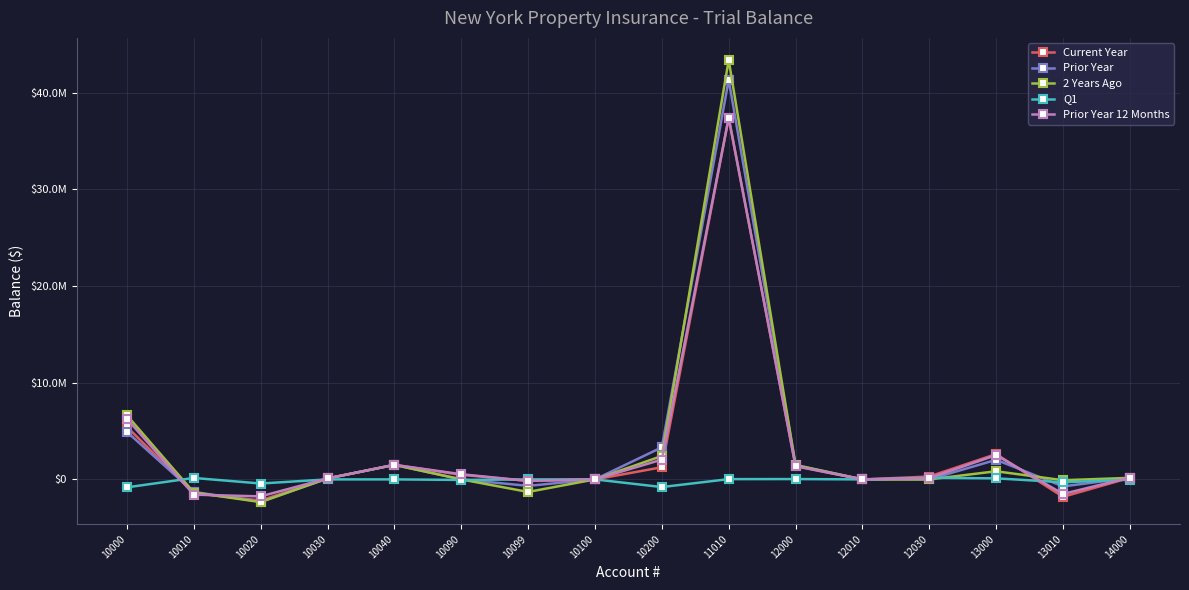

Reading right to left, list all the values displayed in this chart.

Current Year: 165955.3	-1802126.4	2619108.0	297105.6	-2318.9	1393579.3	37414438.8	1255725.7	340.6	-156602.0	479120.5	1505604.6	100374.6	-2181146.7	-1426259.3	5432592.4
Prior Year: 151980.3	-720264.5	2026284.5	-1.2	-791.5	1497462.9	41321115.1	3318315.1	340.6	-669643.7	0.0	1504099.7	100274.2	-2303964.5	-1300451.3	4914866.2
2 Years Ago: 159146.4	-85219.8	841025.1	0.0	252.5	1469167.5	43383157.9	2419964.4	300.0	-1297862.3	0.0	1502596.4	100174.0	-2348053.9	-1355563.3	6623222.8
Q1: -26128.9	-296472.3	108716.0	166464.0	-391.0	34946.5	27515.0	-792499.2	0.0	393.0	-55358.8	371.2	24.8	-425403.2	151344.6	-823068.8
Prior Year 12 Months: 192084.2	-1505654.2	2510392.0	130641.6	-1927.9	1358632.8	37386923.8	2048224.9	340.6	-156995.0	534479.3	1505233.4	100349.8	-1755743.6	-1577603.9	6255661.2